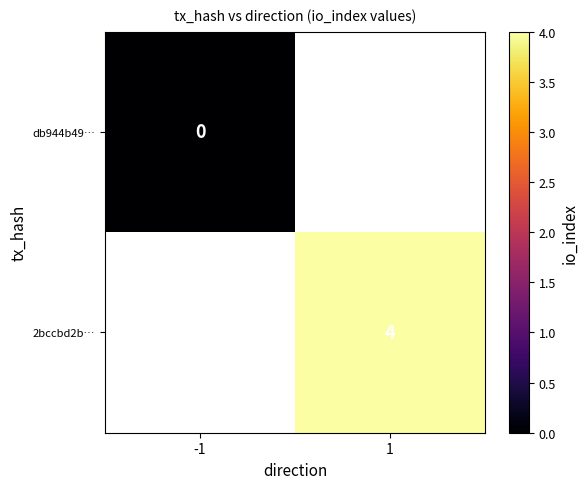

Is it true that 2bccbd2b… equals 3 at 1?

False